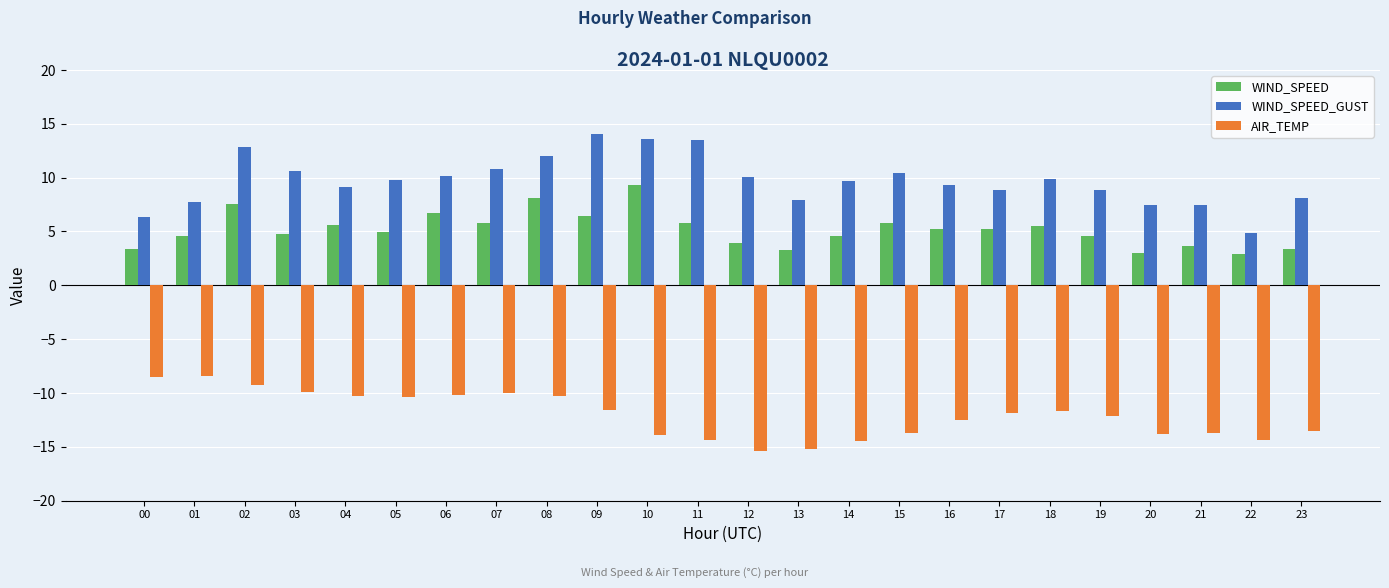

Does the chart contain any negative values?

Yes